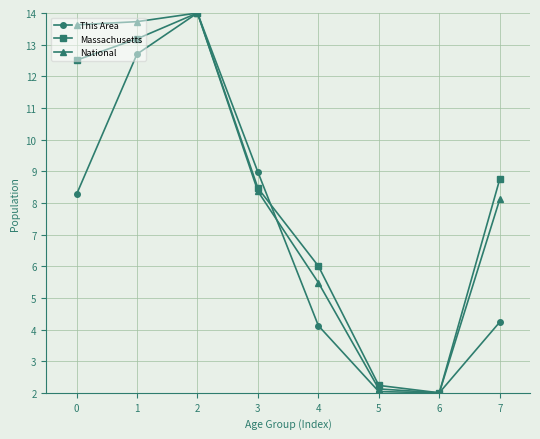

At which label does National reach its peak?

2